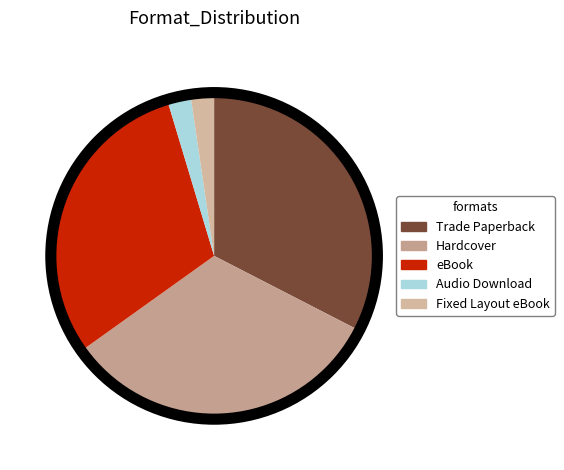

Count the number of slices in the pie.

5